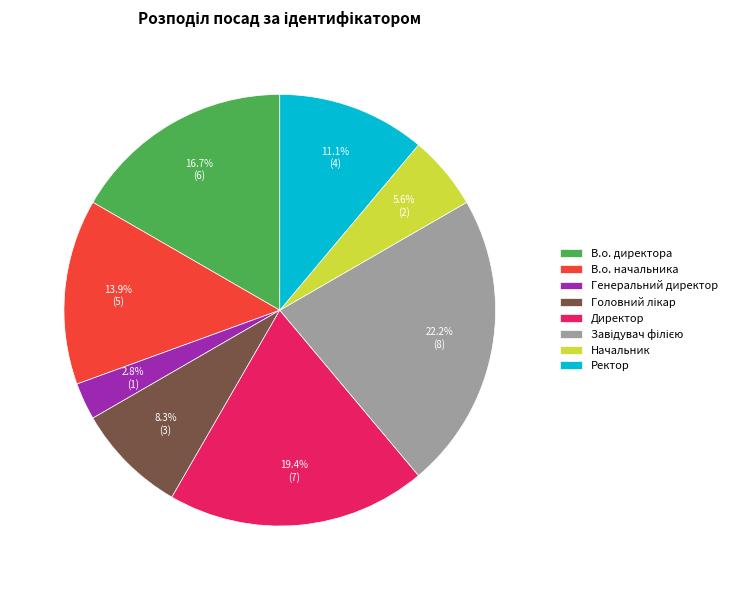

Count the number of slices in the pie.

8